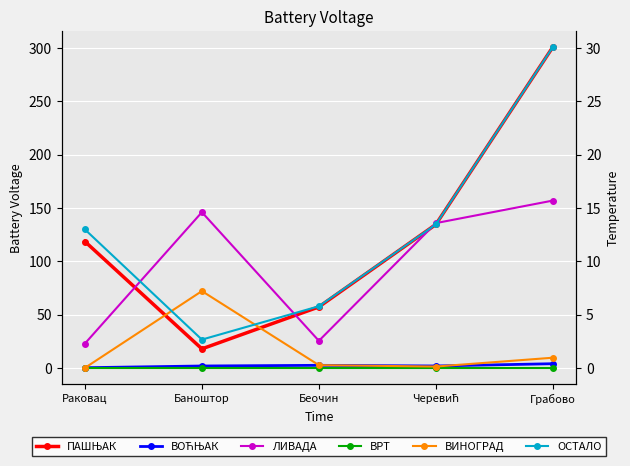

What is the difference between the second highest and second lowest values in the ЛИВАДА series?

120.6